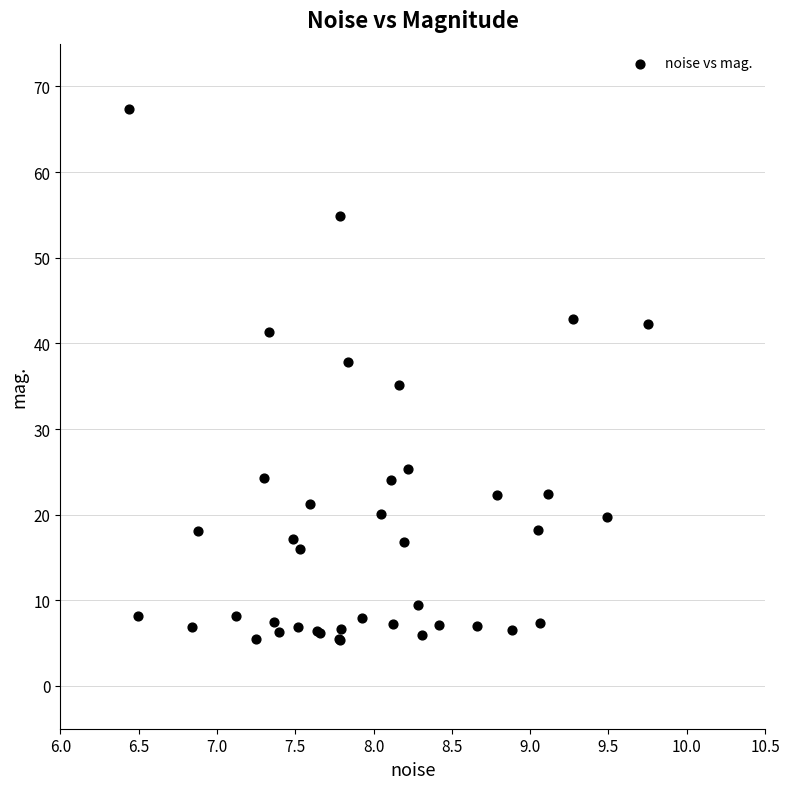

What Y value in the scatter plot is closest to 36?

35.1